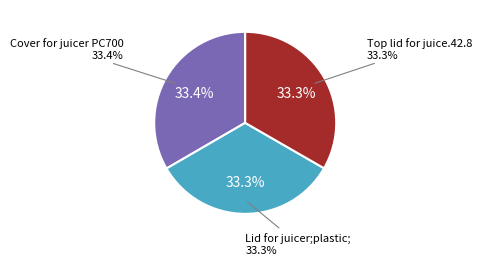

Does Cover for juicer PC700 represent more than half of the total?

No